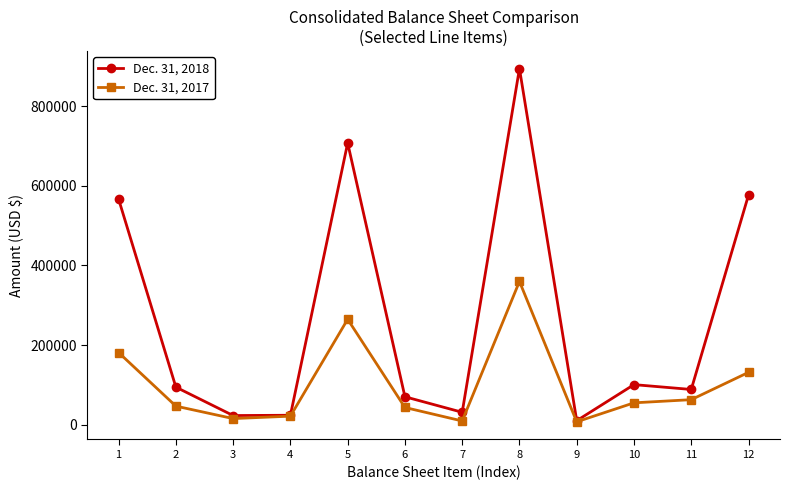

Rank the series by their maximum value, from highest to lowest.

Dec. 31, 2018, Dec. 31, 2017